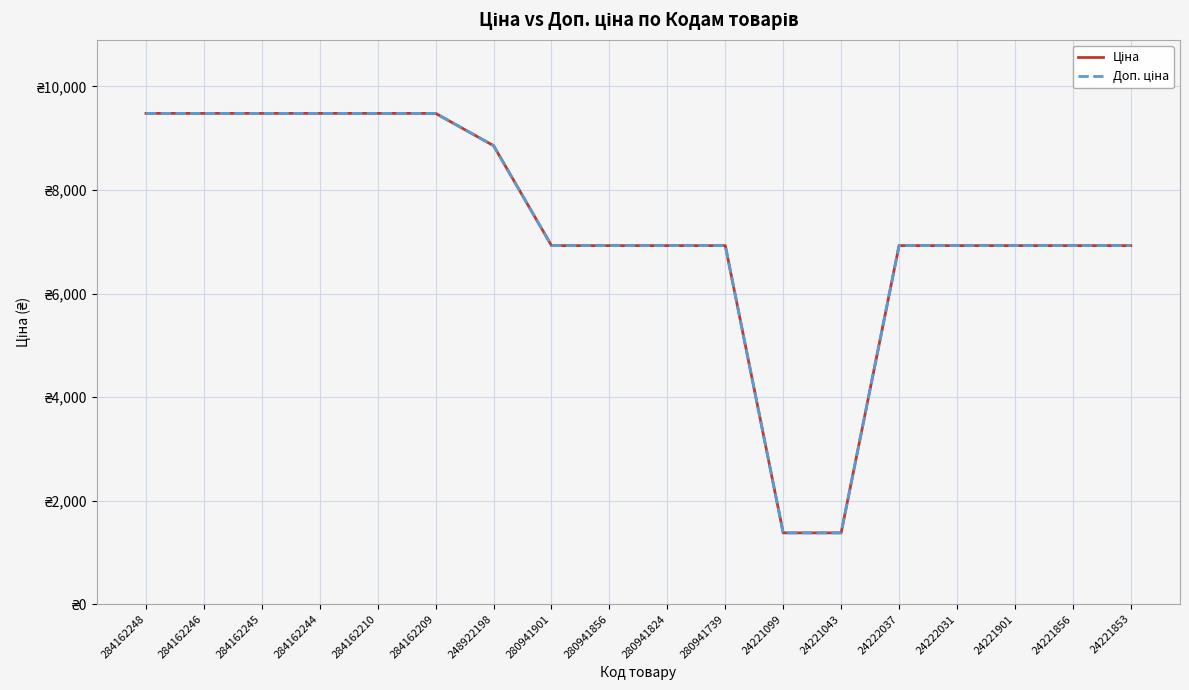

Reading left to right, extract all data points from this chart.

Ціна: 284162248=9480.1	284162246=9480.1	284162245=9480.1	284162244=9480.1	284162210=9480.1	284162209=9480.1	248922198=8856.7	280941901=6925.7	280941856=6925.7	280941824=6925.7	280941739=6925.7	24221099=1375.4	24221043=1375.4	24222037=6925.7	24222031=6925.7	24221901=6925.7	24221856=6925.7	24221853=6925.7
Доп. ціна: 284162248=9480.1	284162246=9480.1	284162245=9480.1	284162244=9480.1	284162210=9480.1	284162209=9480.1	248922198=8856.7	280941901=6925.7	280941856=6925.7	280941824=6925.7	280941739=6925.7	24221099=1375.0	24221043=1375.0	24222037=6925.7	24222031=6925.7	24221901=6925.7	24221856=6925.7	24221853=6925.7